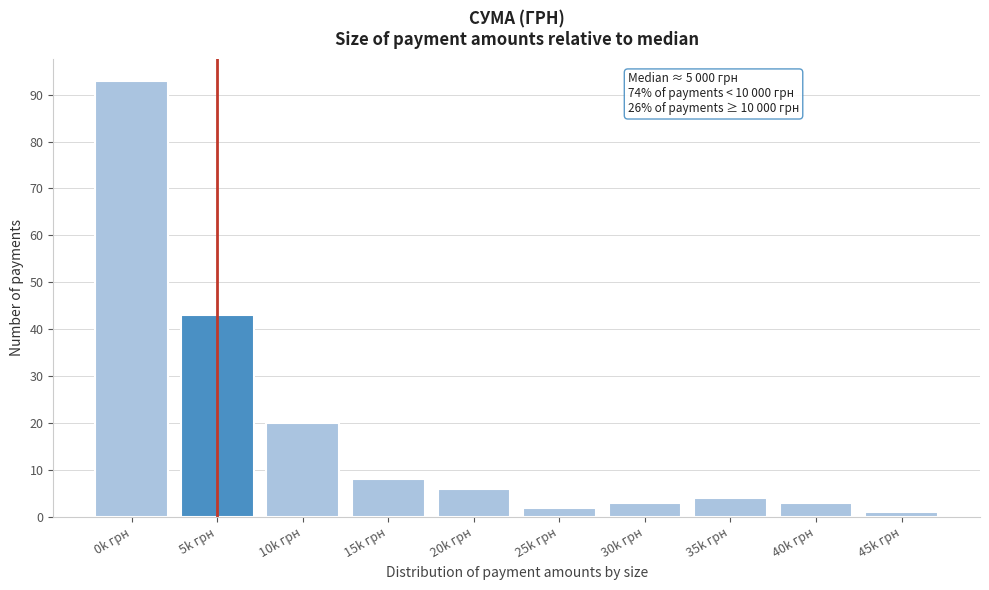

Reading left to right, what are all the values shown in this chart?

93	43	20	8	6	2	3	4	3	1